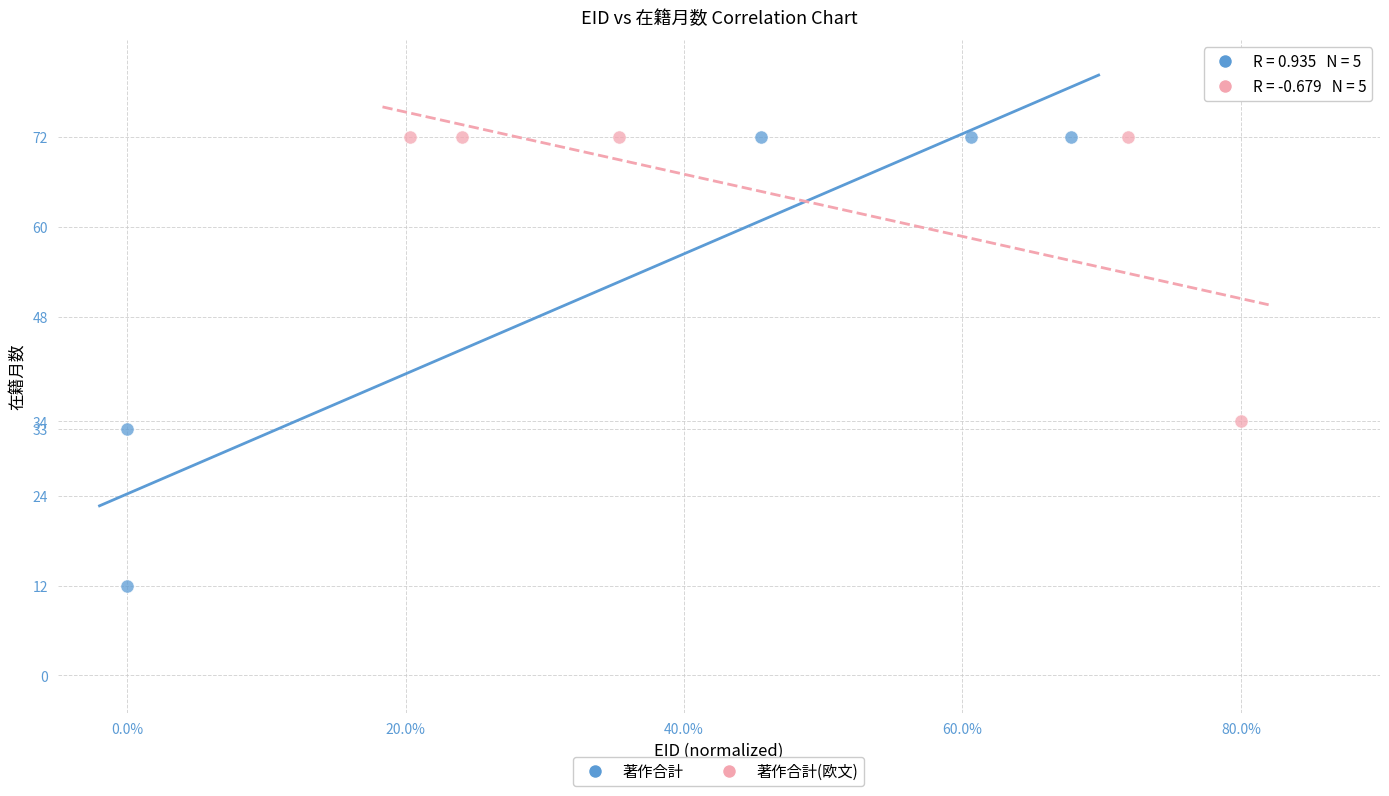

Which series has the widest spread of Y values?

著作合計